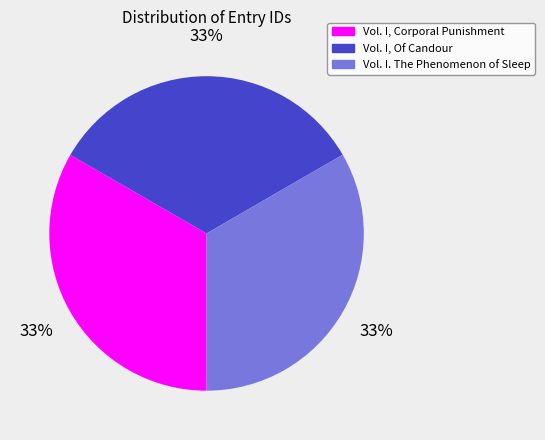

What is the ratio of the value at Vol. I. The Phenomenon of Sleep to the value at Vol. I, Corporal Punishment?

1.0